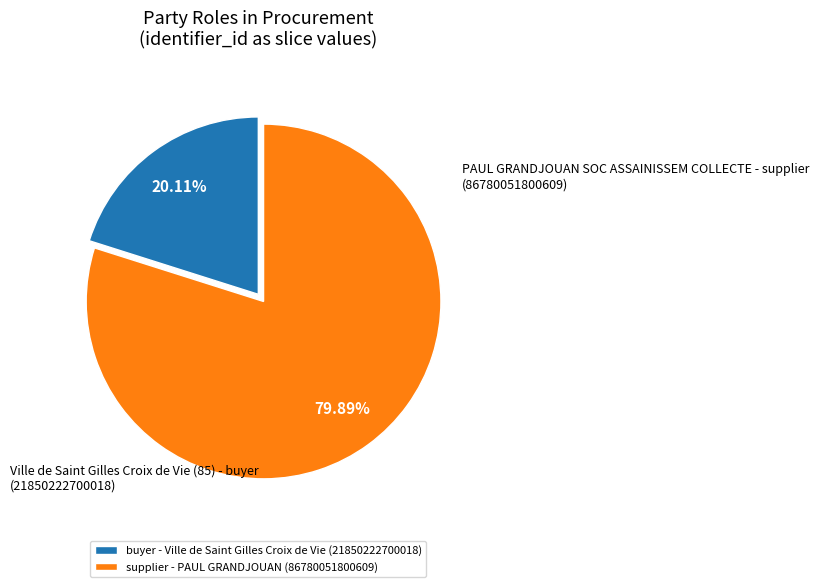

Rank the categories by value from highest to lowest.

supplier - PAUL GRANDJOUAN (86780051800609), buyer - Ville de Saint Gilles Croix de Vie (21850222700018)